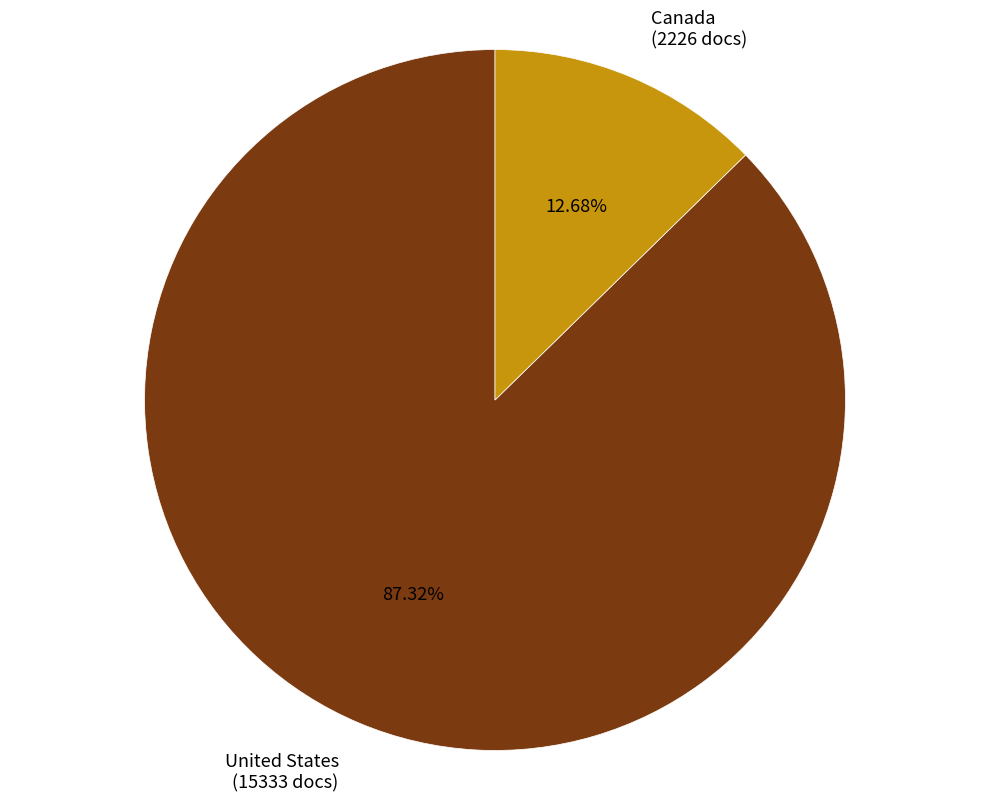

To the nearest percent, what is the difference between the Canada and United States slice percentages?

75%